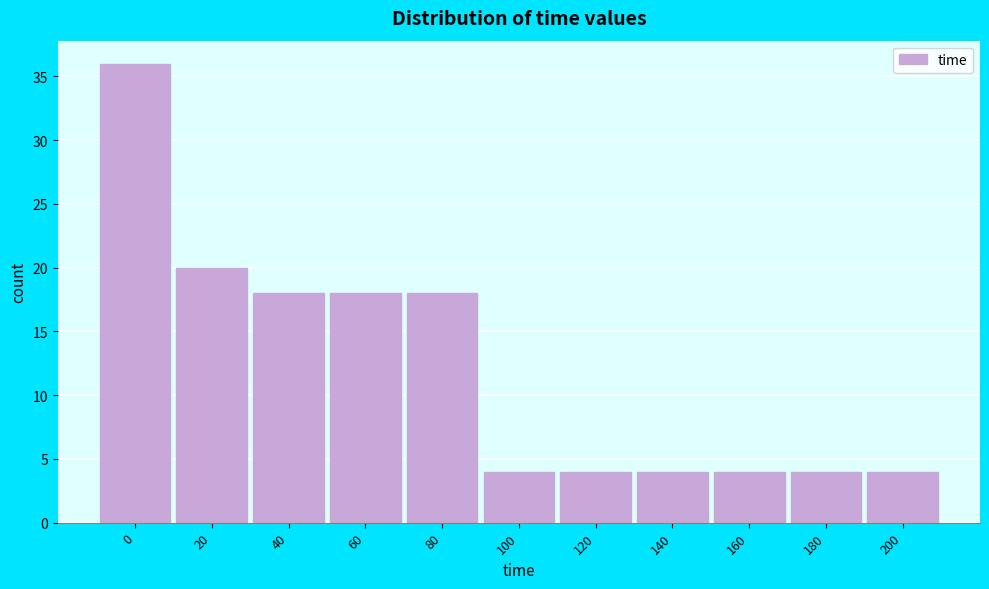

Reading right to left, transcribe all the data shown in this chart.

4	4	4	4	4	4	18	18	18	20	36